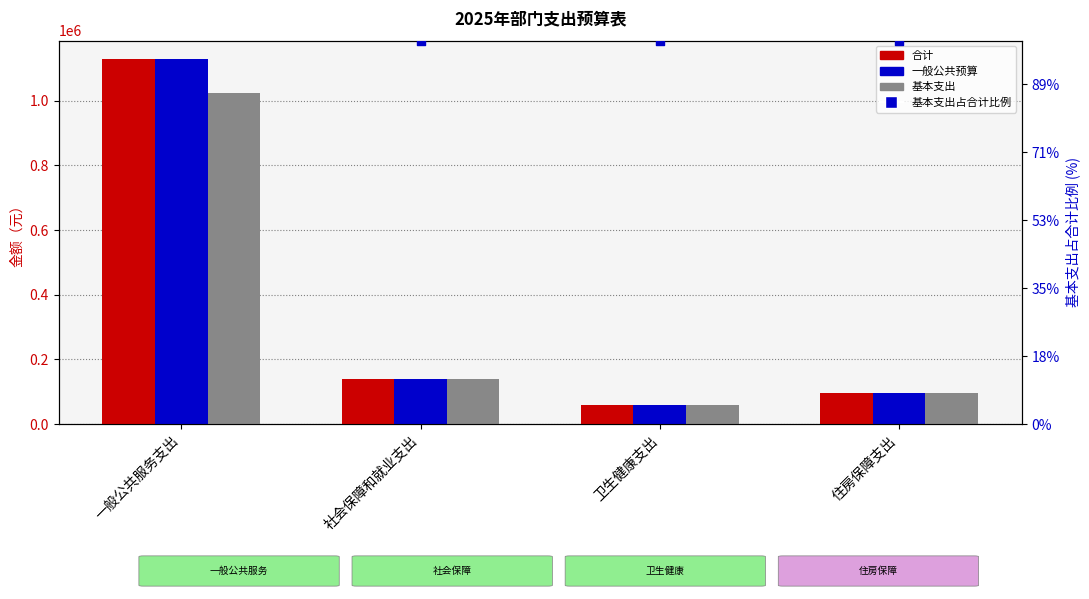

Is the value of 基本支出 at 卫生健康支出 greater than the value of 合计 at 卫生健康支出?

No